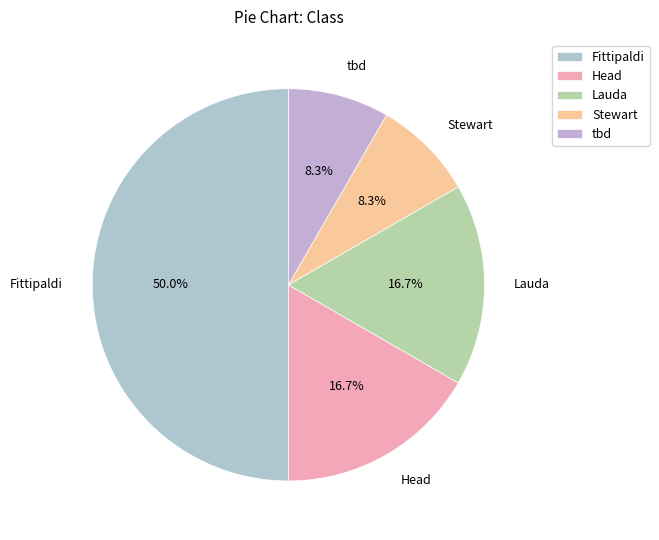

To the nearest percent, what is the difference between the Lauda and Fittipaldi slice percentages?

33%